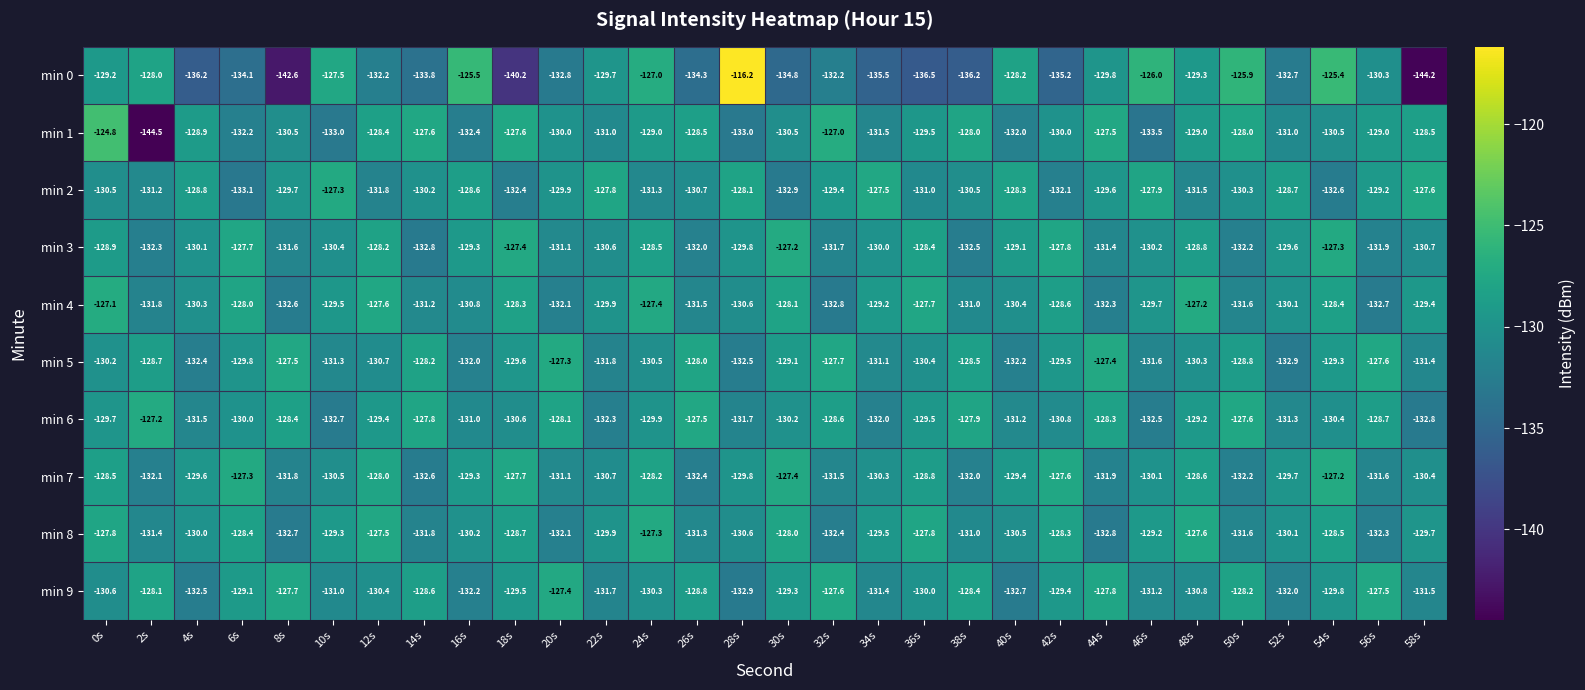

Which series changed the most between 10s and 52s?

min 0